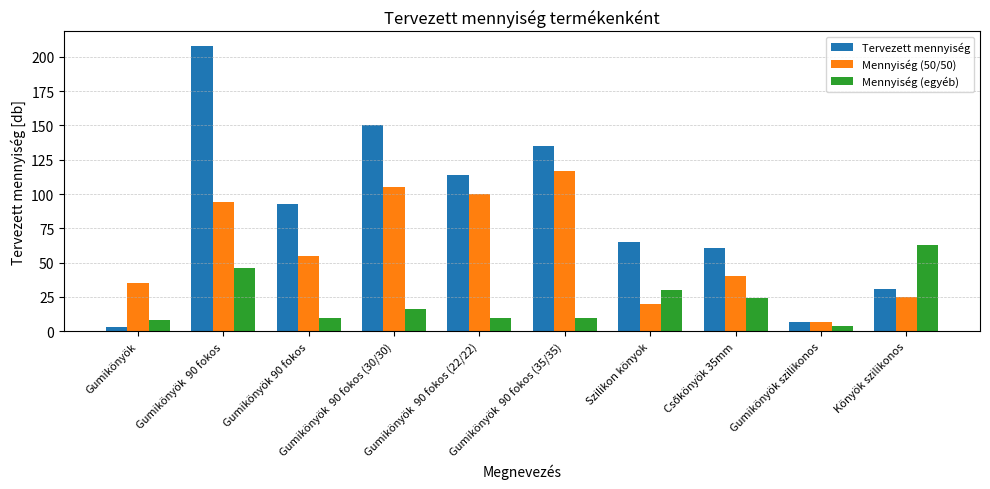

What is the difference between the maximum and second lowest values in the Mennyiség (50/50) series?

97